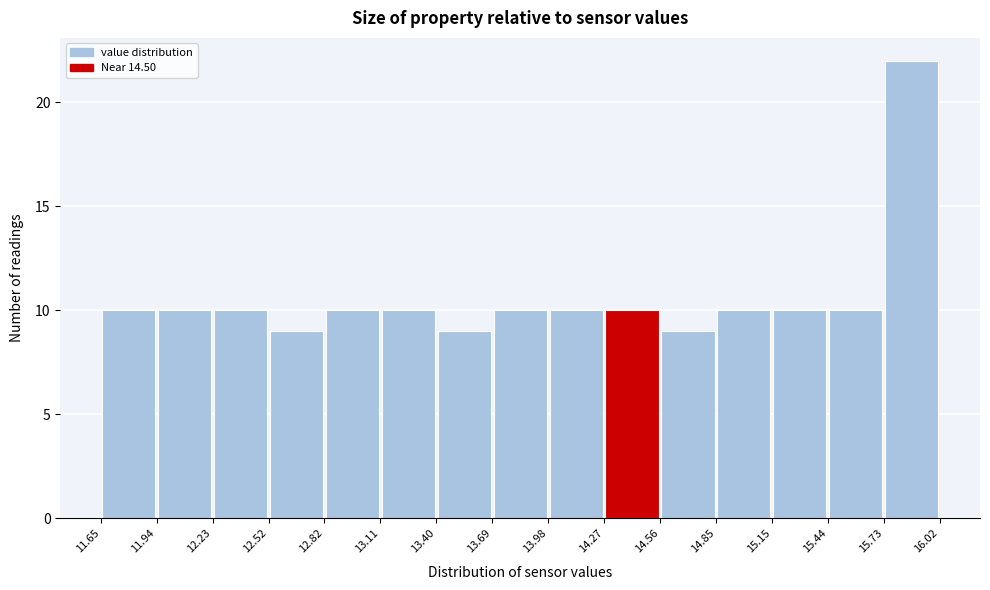

How tall is the bar that spans 13.69 to 13.98 on the x-axis? The values are not printed on the chart, so give them approximately, as read against the axis.

10